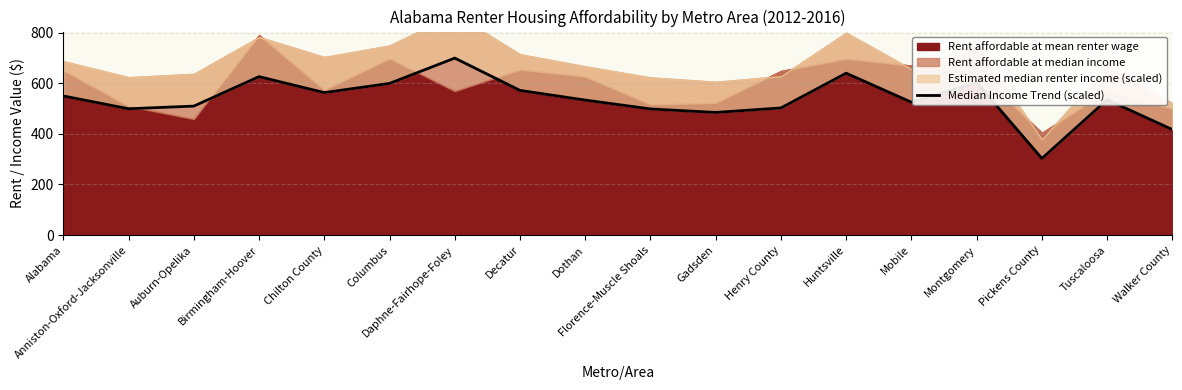

Reading left to right, list all the values displayed in this chart.

Alabama=549.9	Anniston-Oxford-Jacksonville=499.4	Auburn-Opelika=509.9	Birmingham-Hoover=626.5	Chilton County=563.3	Columbus=599.6	Daphne-Fairhope-Foley=699.8	Decatur=572.0	Dothan=533.7	Florence-Muscle Shoals=498.6	Gadsden=484.8	Henry County=502.7	Huntsville=640.2	Mobile=525.1	Montgomery=603.0	Pickens County=302.9	Tuscaloosa=535.2	Walker County=417.1